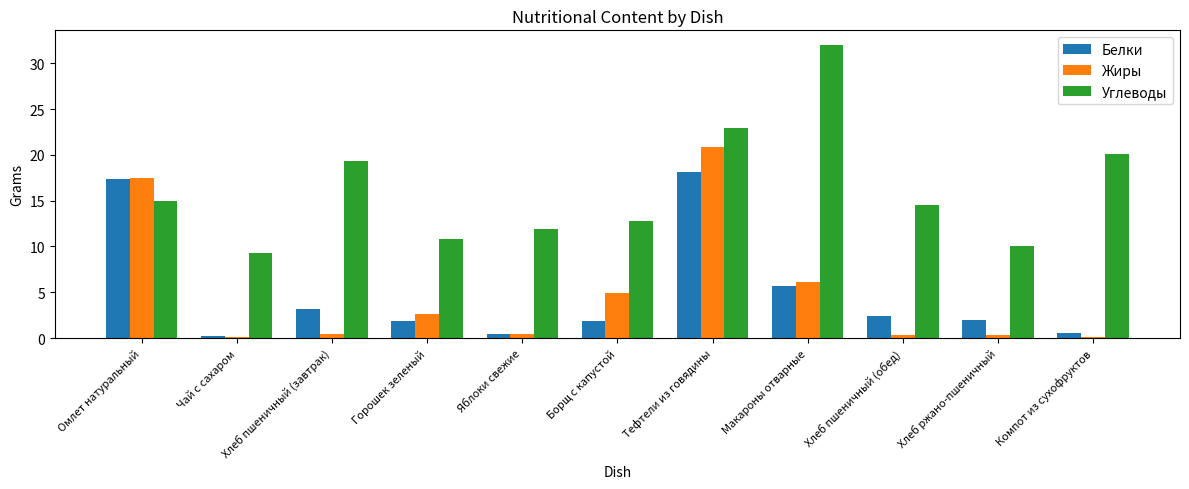

At which label does Белки first exceed 1?

Омлет натуральный